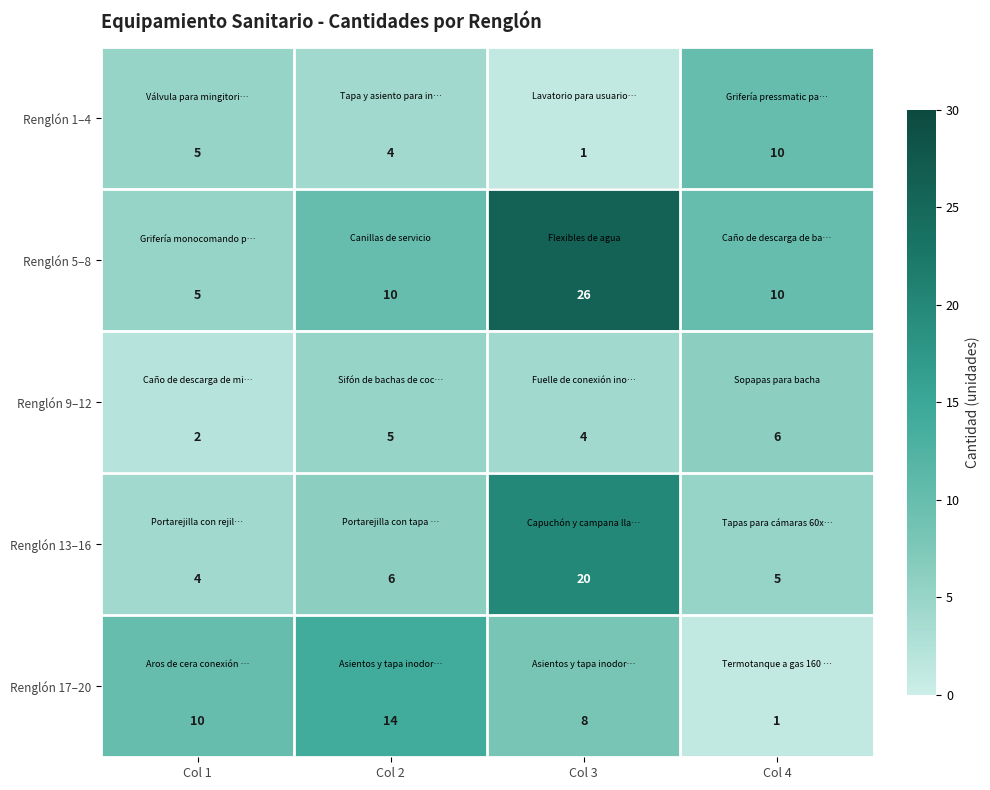

What is the sum of the Renglón 5–8 values at Col 4 and Col 1?

15